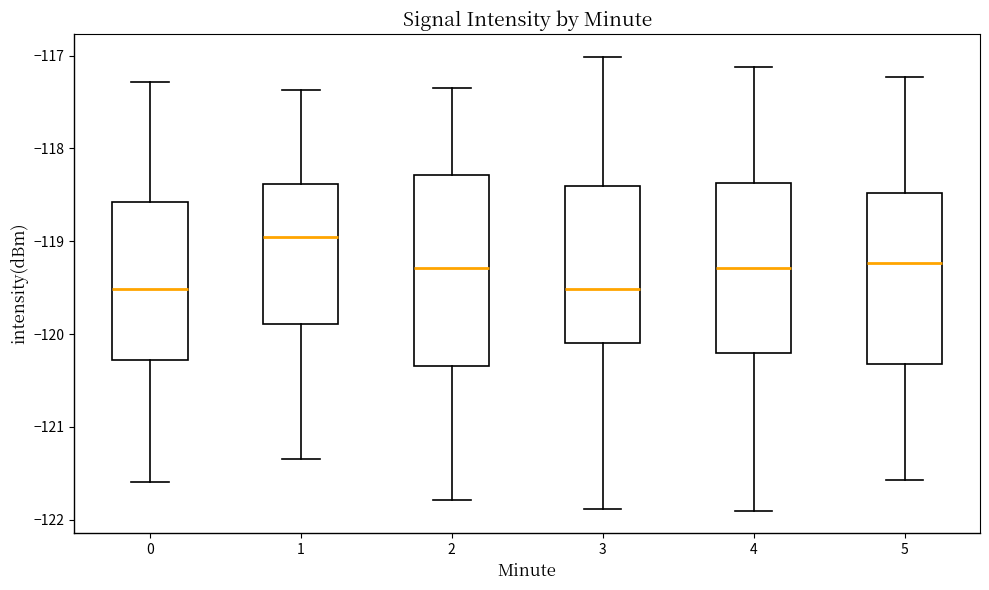

Comparing the boxes themselves (not the whiskers), which one is the tallest?

2